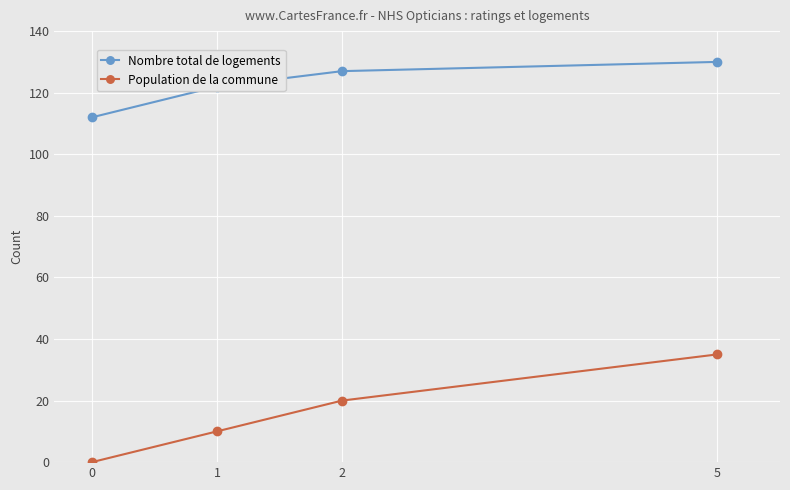

What is the sum of the Population de la commune values at 1 and 2?

30